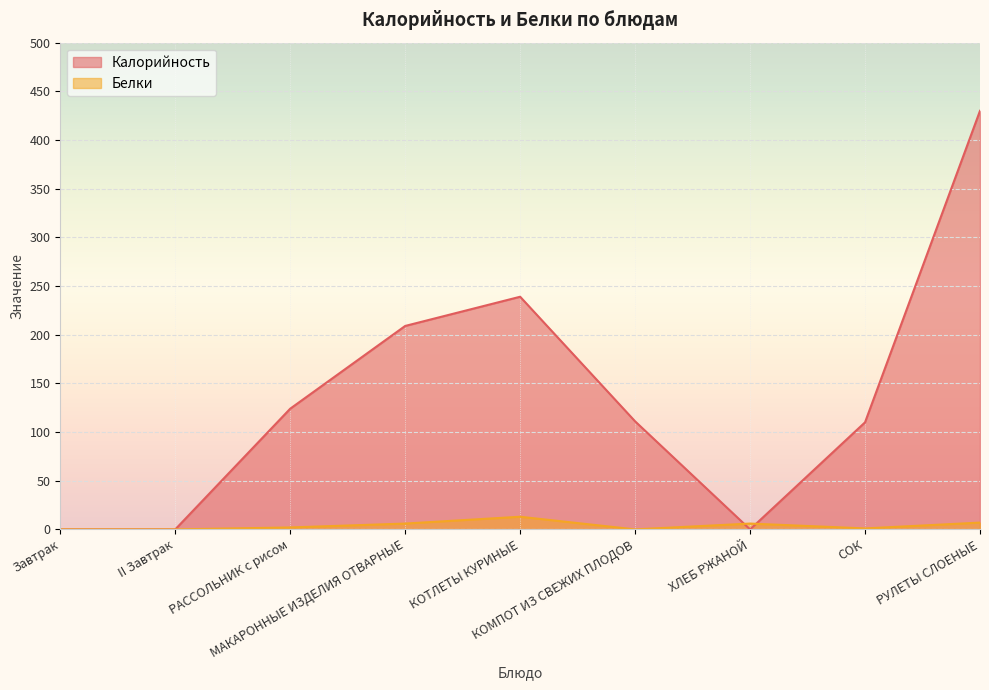

What is the difference between the highest and lowest values at МАКАРОННЫЕ ИЗДЕЛИЯ ОТВАРНЫЕ?

203